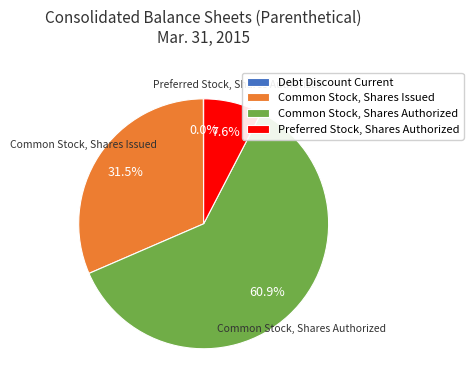

Combined, do Preferred Stock, Shares Authorized and Common Stock, Shares Authorized account for over 50%?

Yes